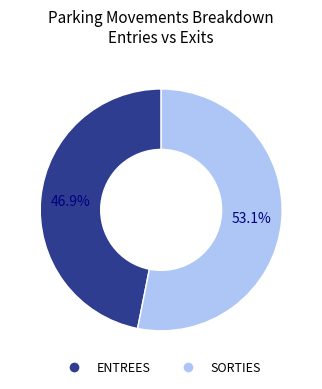

Is it true that ENTREES is 35% of the pie?

False